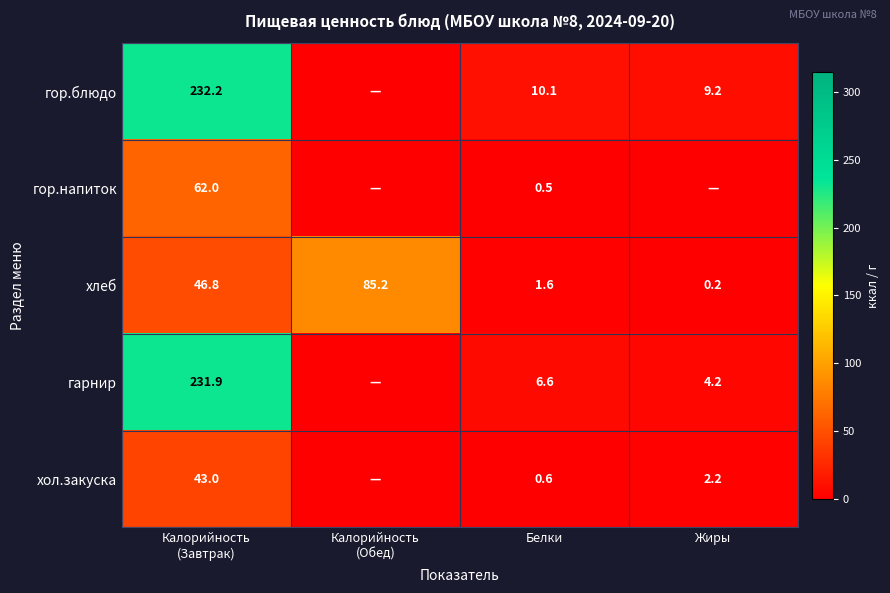

The value of гарнир at Белки is 6.6. True or false?

True